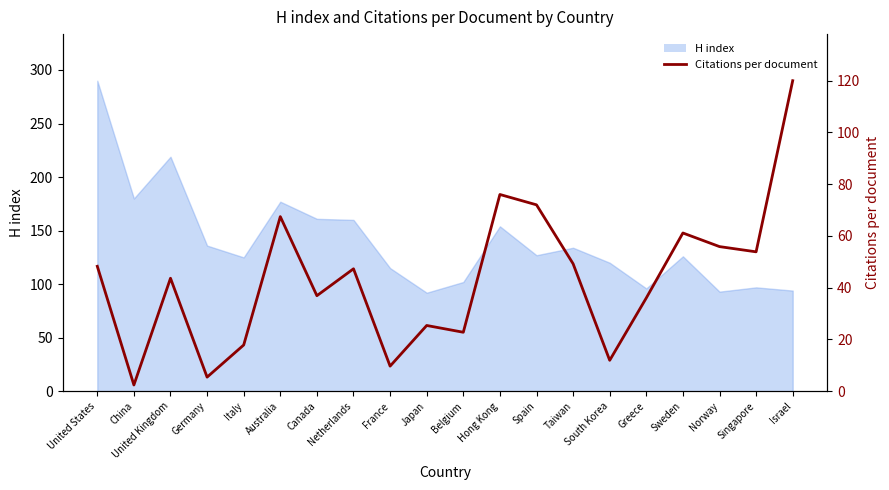

How many points are higher than both their immediate neighbors (excluding endpoints)?

6